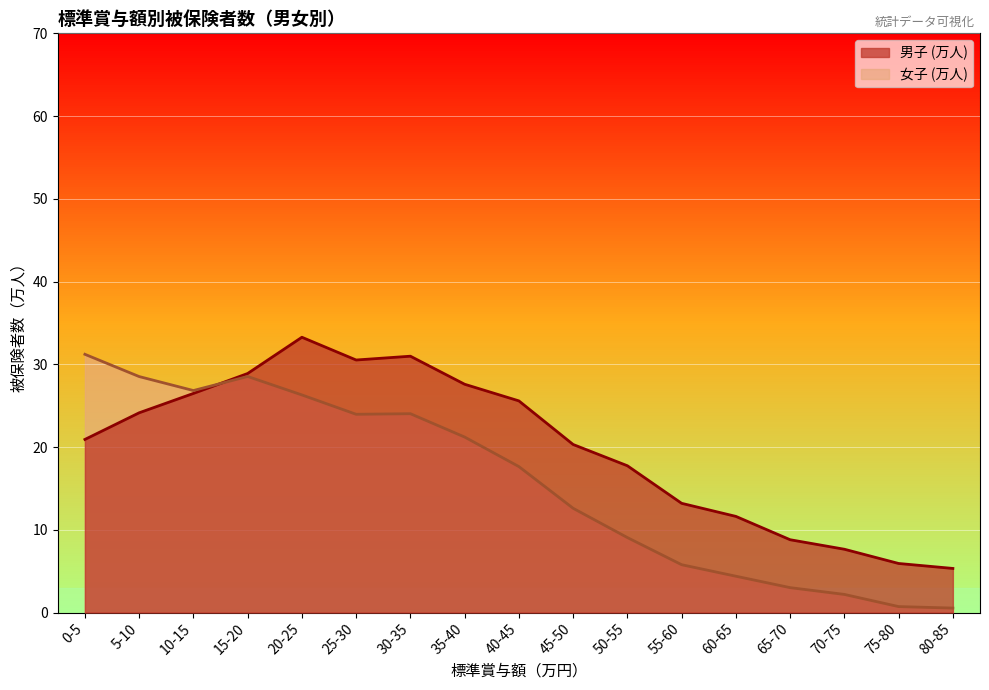

Between which two adjacent categories do 女子 (万人) and 男子 (万人) first intersect?

10-15 and 15-20